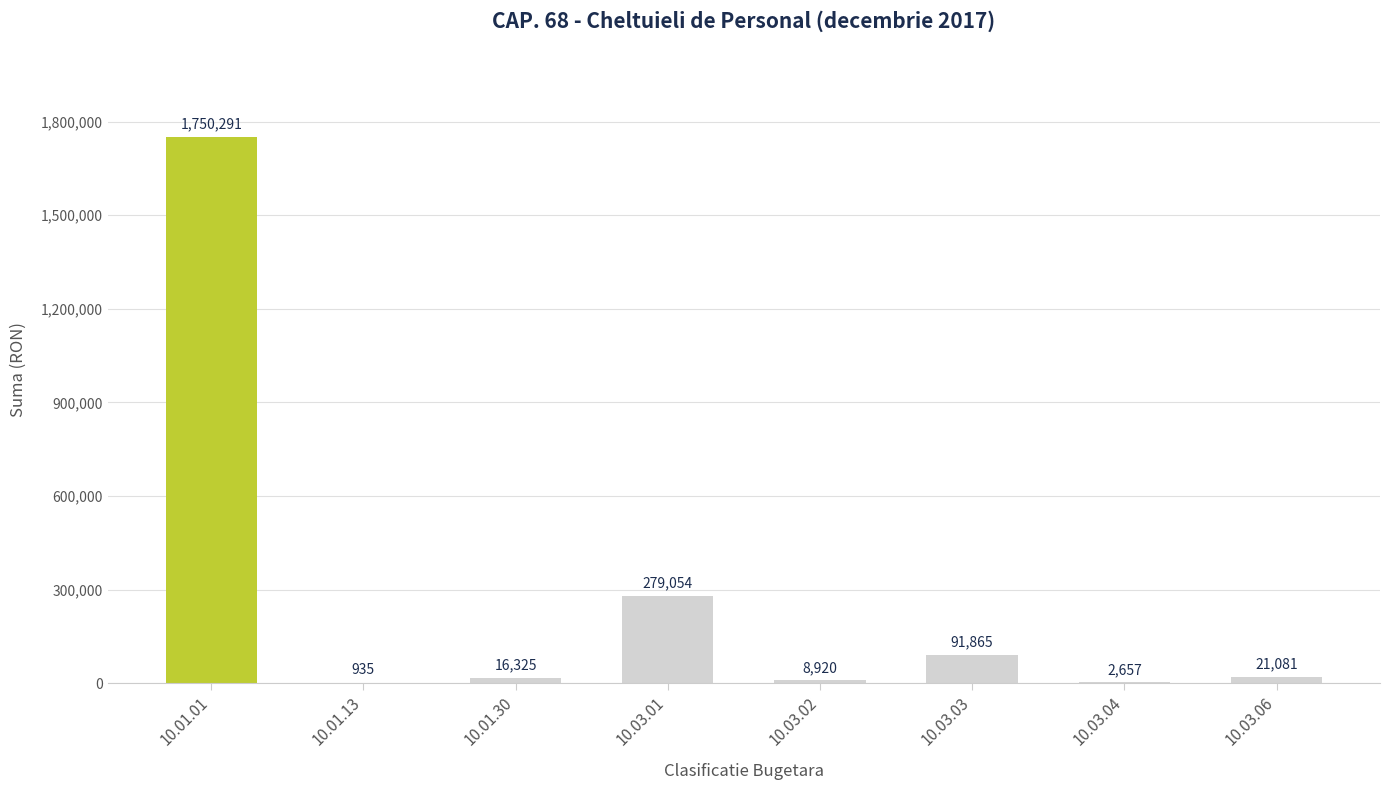

The value at 10.01.13 is 935. True or false?

True